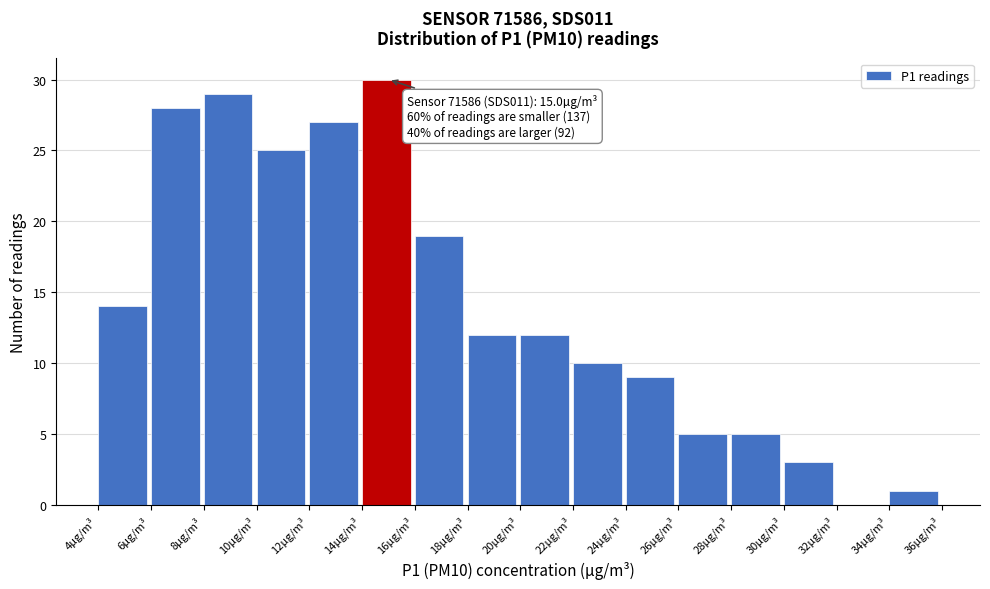

Over which range of the x-axis is the bar tallest?

14 to 16